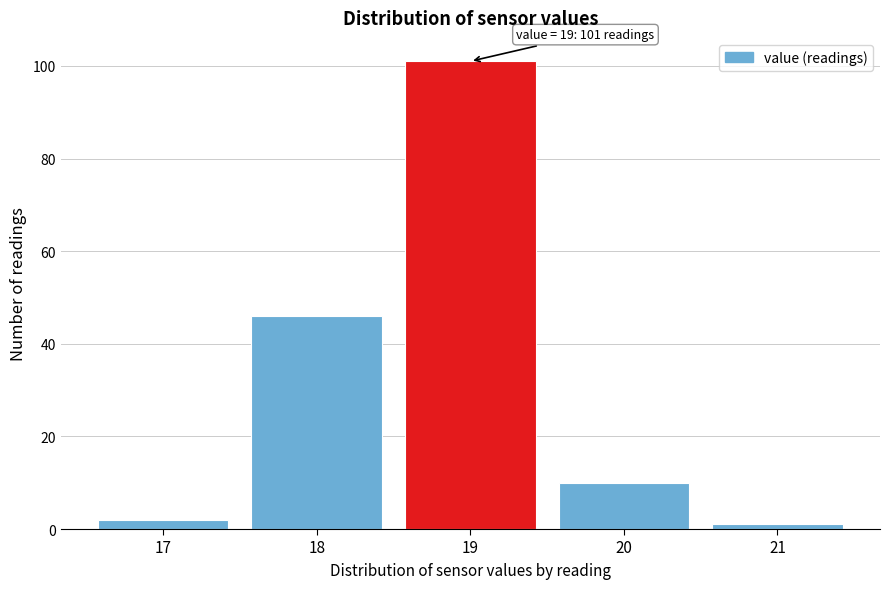

Which range on the x-axis has the tallest bar?

18.5 to 19.5